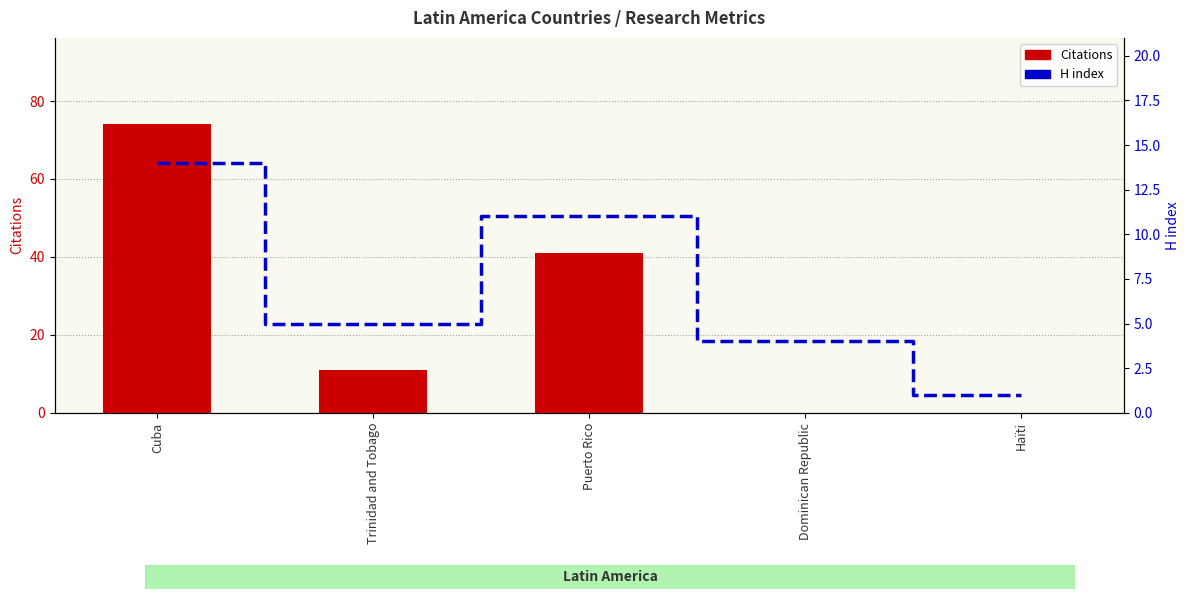

How many values in the H index series exceed 5?

2